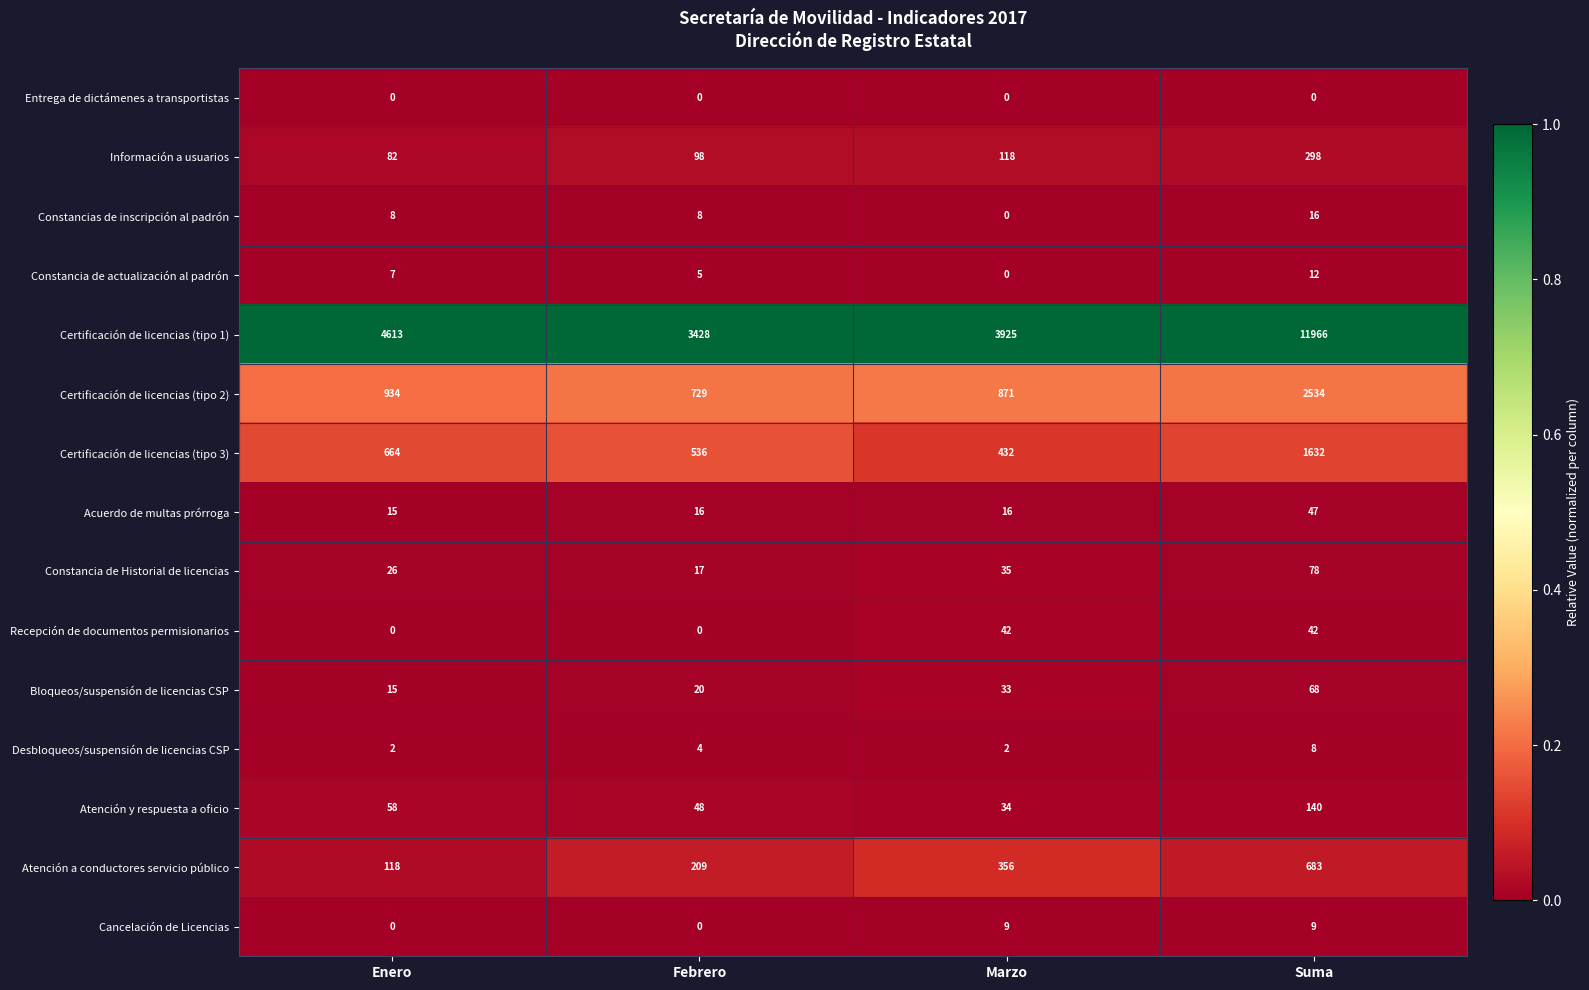

Which series changed the most between Enero and Suma?

Certificación de licencias (tipo 1)